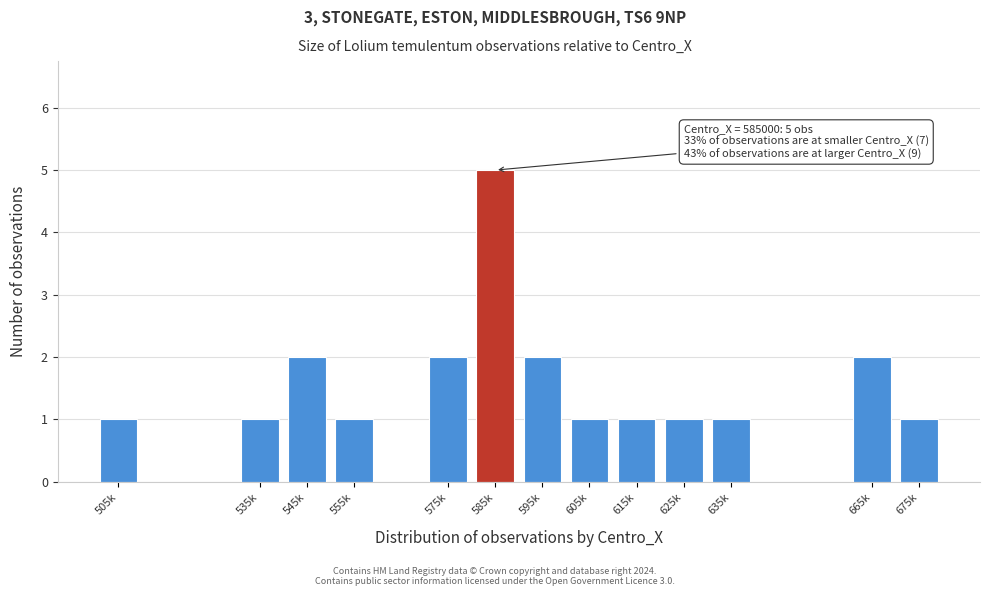

Reading right to left, what are all the values shown in this chart?

1	2	1	1	1	1	2	5	2	1	2	1	1